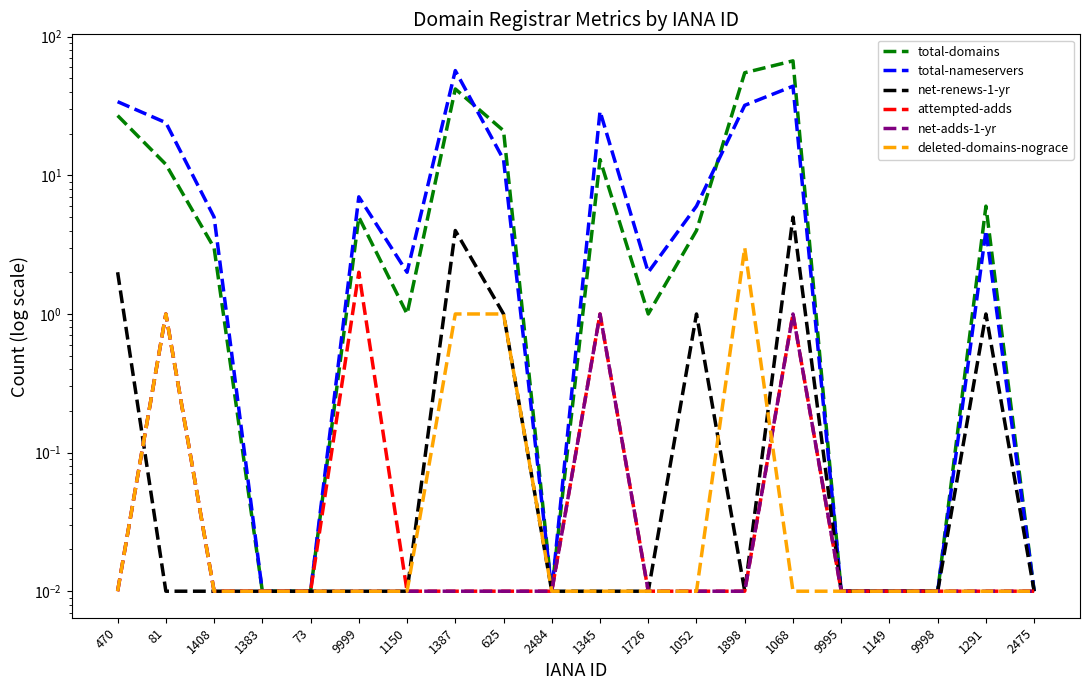

What is the sum of all total-nameservers values?

259.1